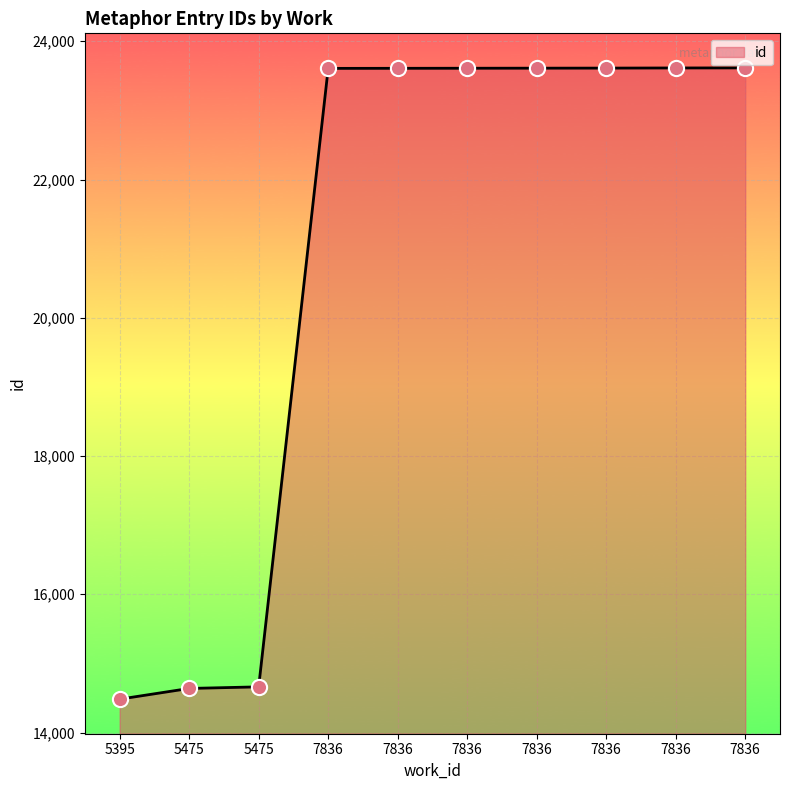

How many lines are shown in the chart?

1